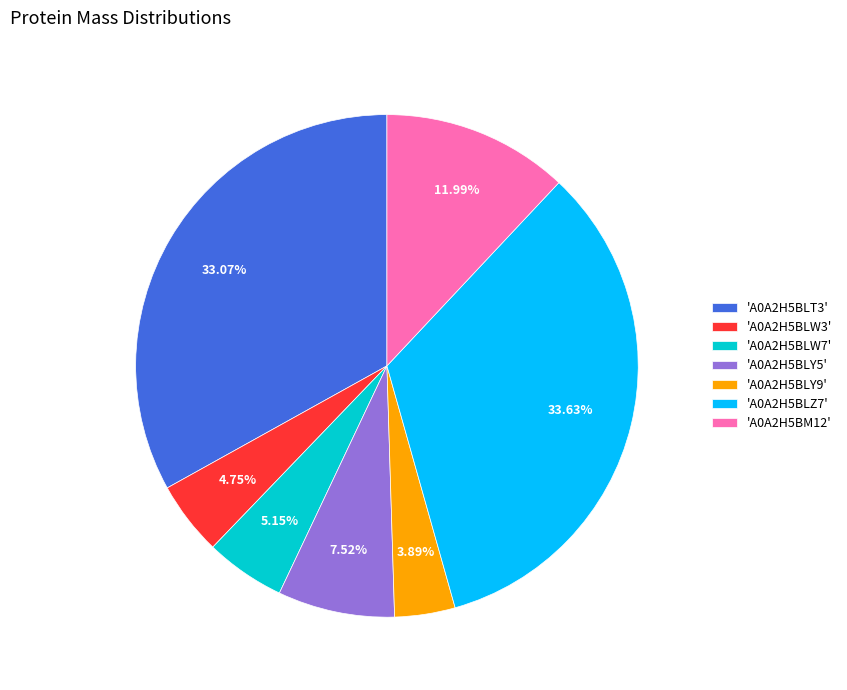

How many segments does this pie chart have?

7